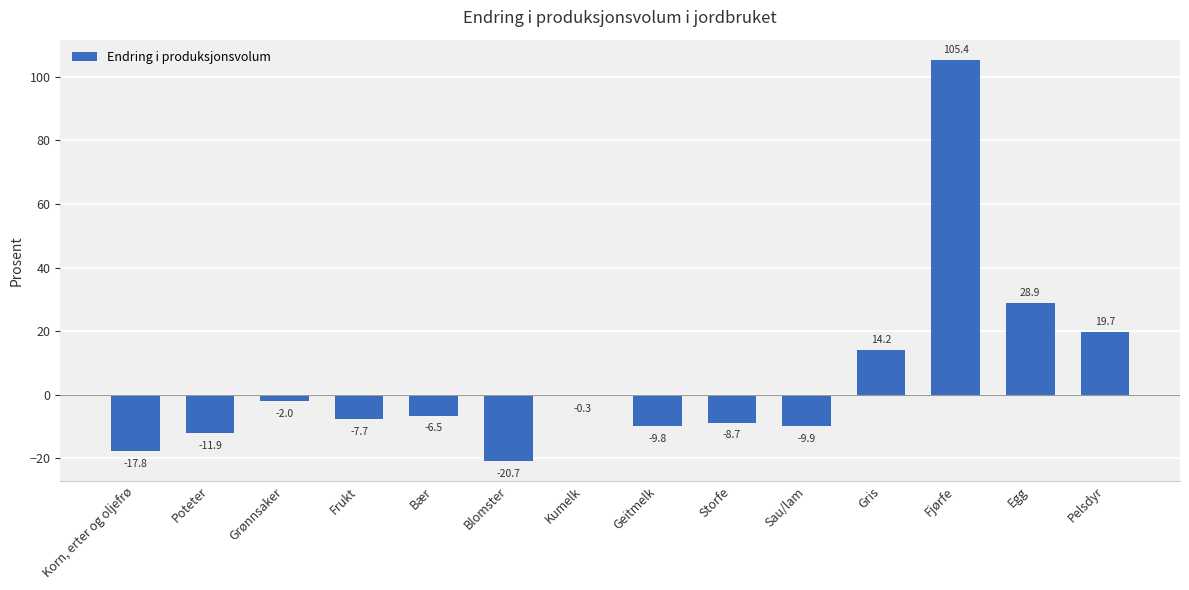

Are the bars grouped side by side (vs. stacked)?

No